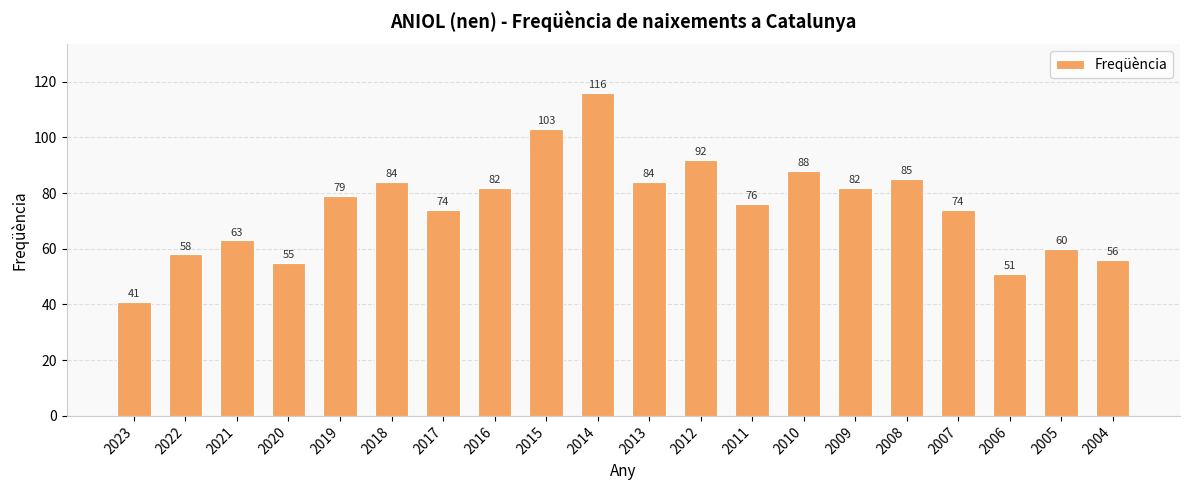

The value at 2017 is 74. True or false?

True